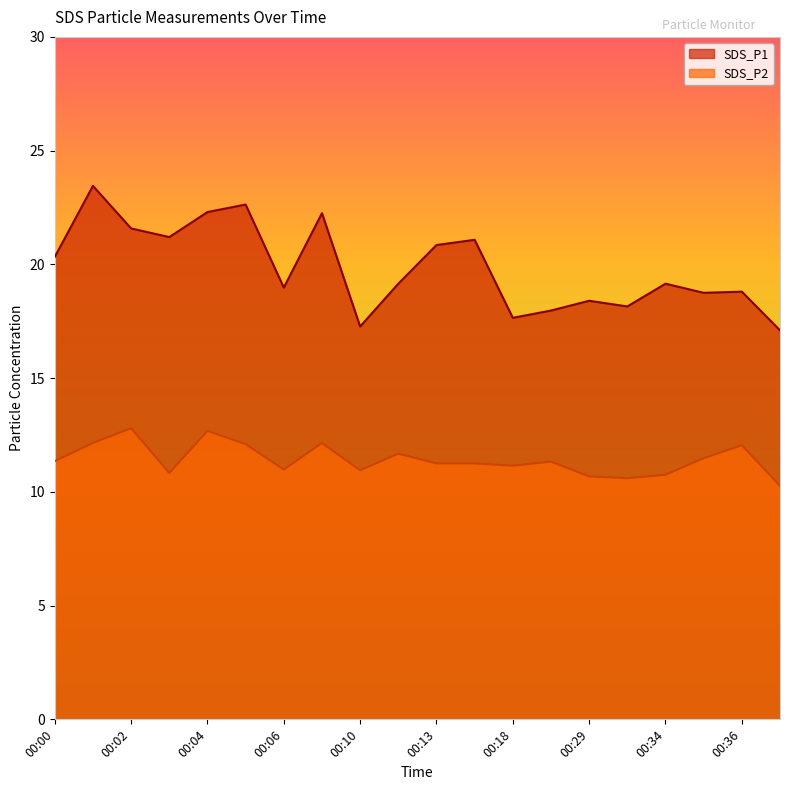

What is the difference between the maximum and minimum values in the SDS_P2 series?

2.5